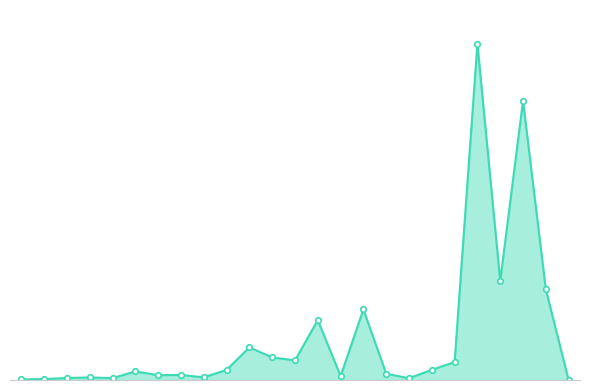

Where is the data nearest to the value 9832?

4